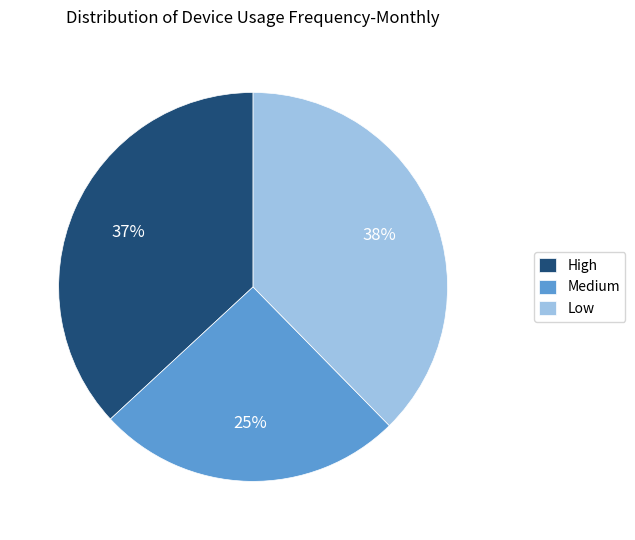

How many segments does this pie chart have?

3